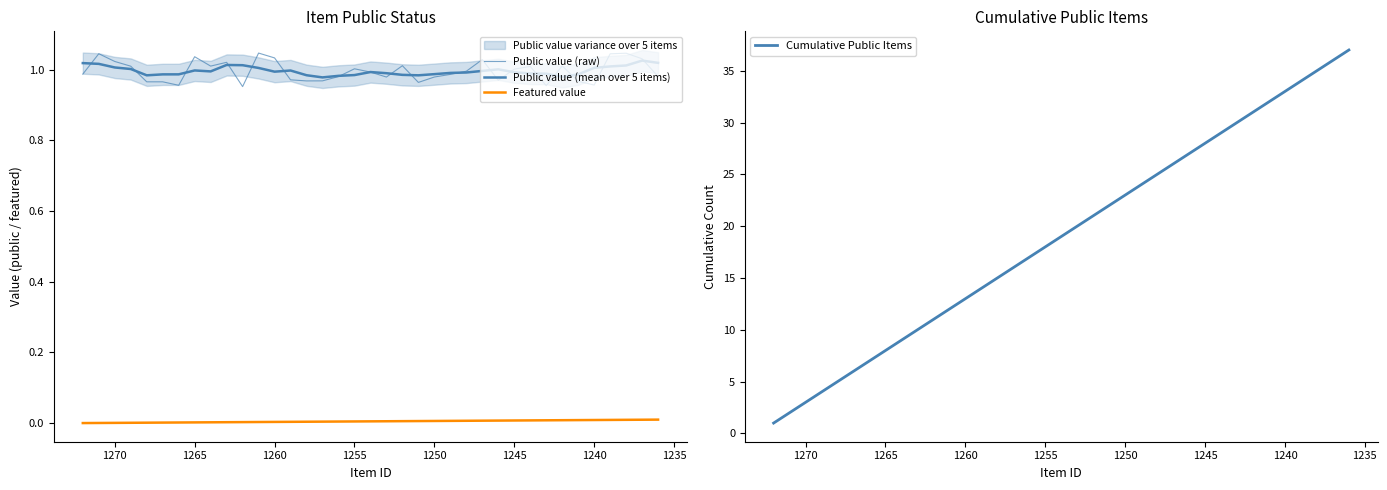

Which series has the largest total across all categories?

Cumulative Public Items